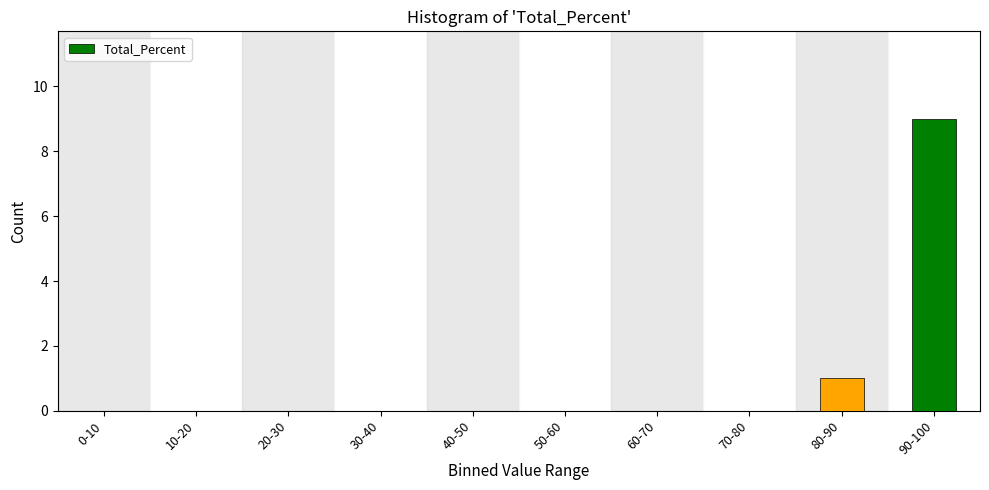

Reading left to right, list all the values displayed in this chart.

0-10=0	10-20=0	20-30=0	30-40=0	40-50=0	50-60=0	60-70=0	70-80=0	80-90=1	90-100=9